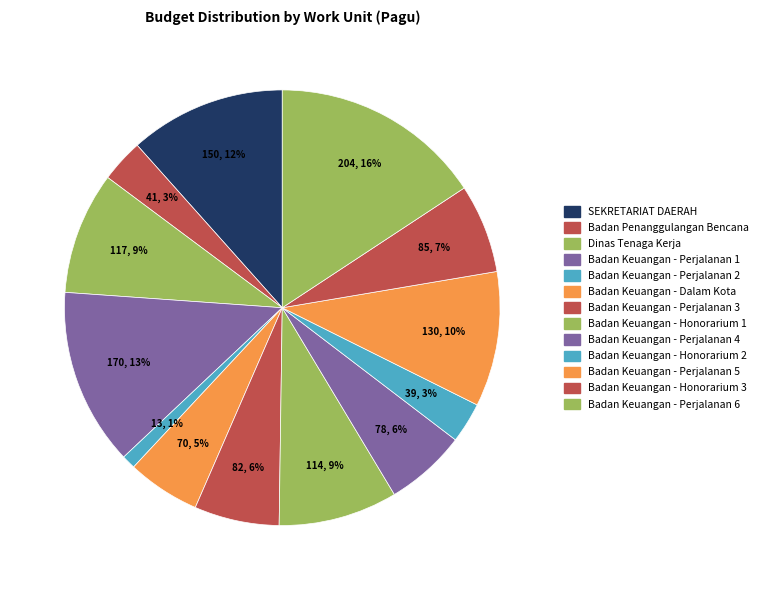

Does any single category account for the majority?

No